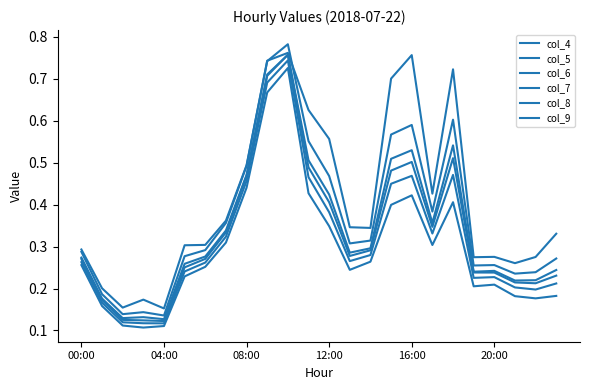

What is the value of the col_7 point at the 2nd from the left?

0.2